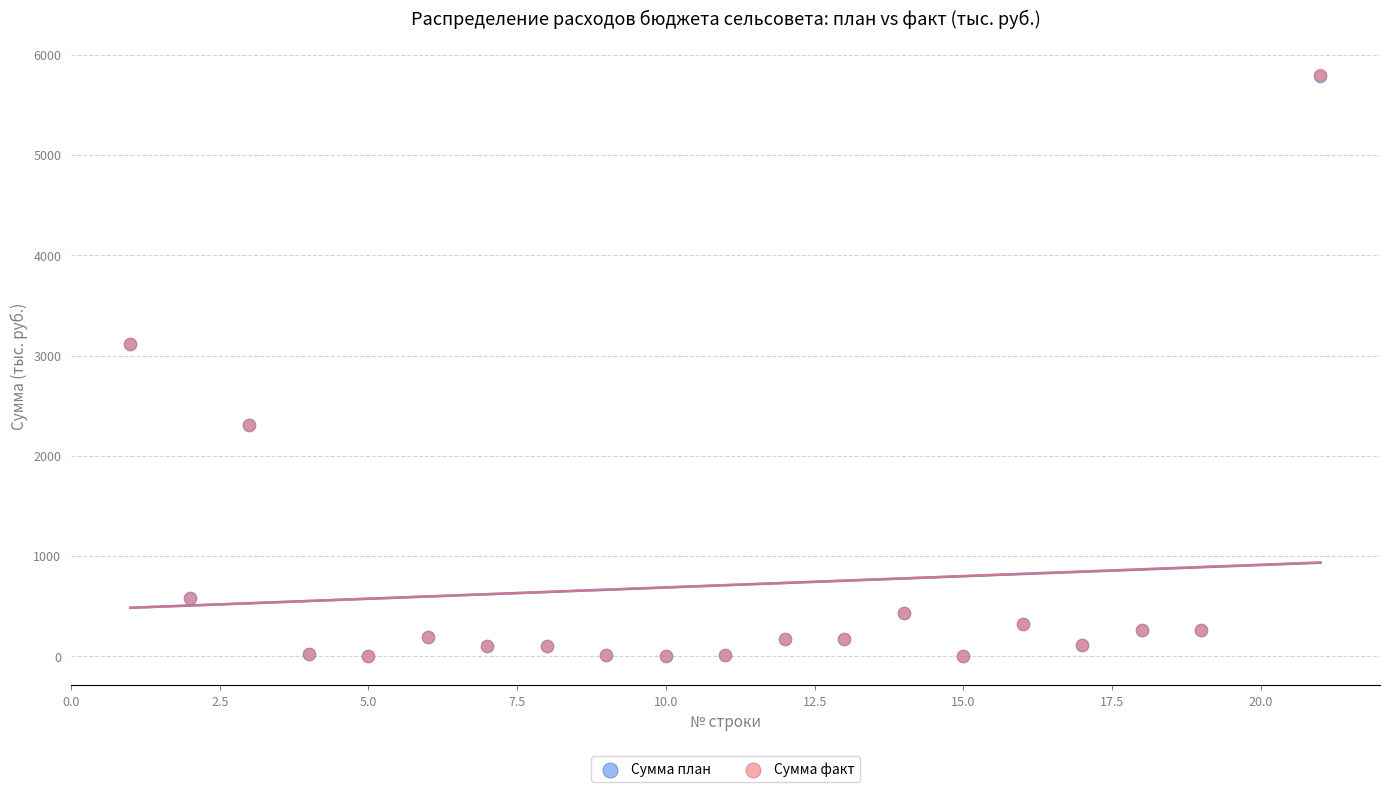

What are all the series names shown in the legend?

Сумма план, Сумма факт